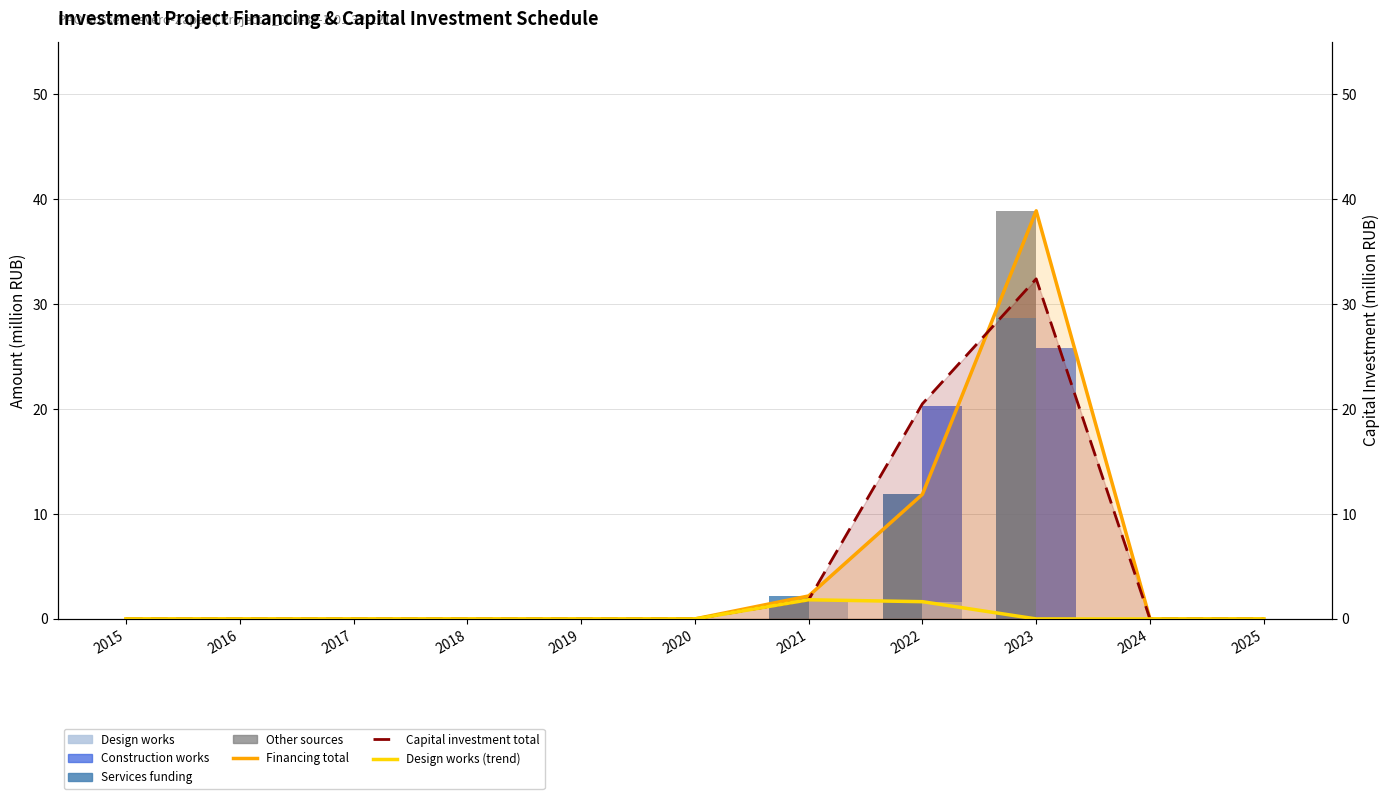

Reading left to right, list all the values displayed in this chart.

Financing (total): 0.0	0.0	0.0	0.0	0.0	0.0	2.2	11.9	38.9	0.0	0.0
Services funding: 0.0	0.0	0.0	0.0	0.0	0.0	2.2	11.9	28.7	0.0	0.0
Other sources: 0.0	0.0	0.0	0.0	0.0	0.0	0.0	0.0	10.2	0.0	0.0
Capital investment (total): 0.0	0.0	0.0	0.0	0.0	0.0	1.8	20.5	32.4	0.0	0.0
Design works: 0.0	0.0	0.0	0.0	0.0	0.0	1.8	1.6	0.0	0.0	0.0
Construction works: 0.0	0.0	0.0	0.0	0.0	0.0	0.0	18.6	25.8	0.0	0.0